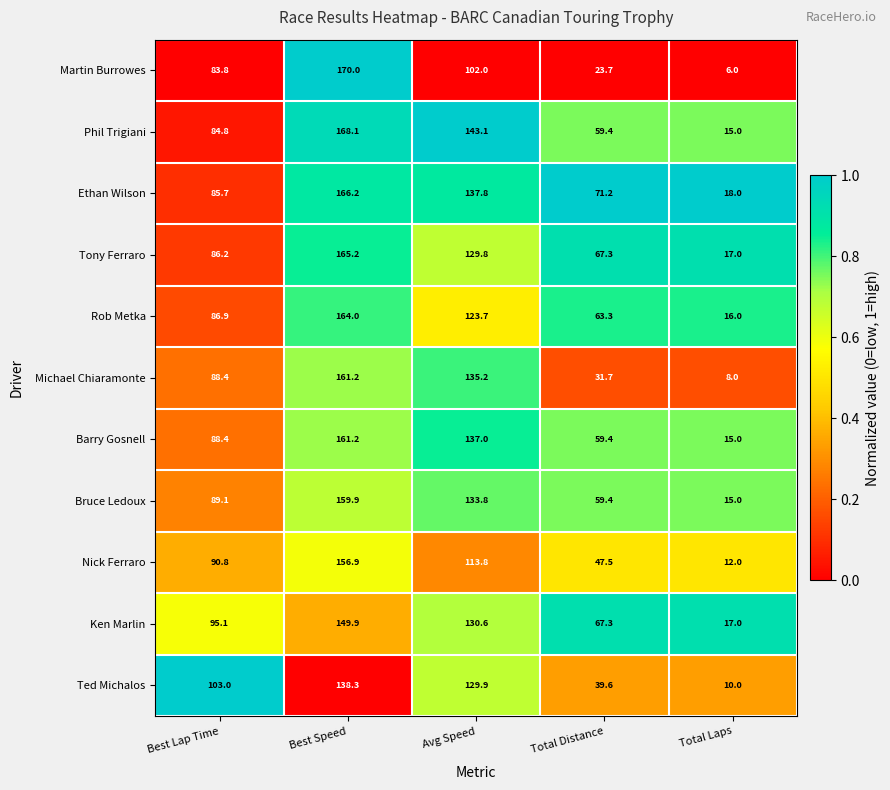

The Martin Burrowes series shows 6.0 at Total Laps. True or false?

True